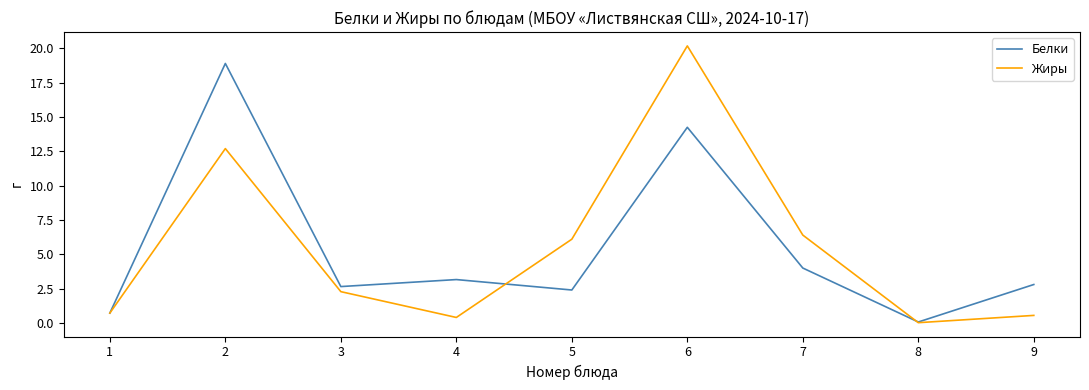

At how many categories does at least one series exceed 19?

1